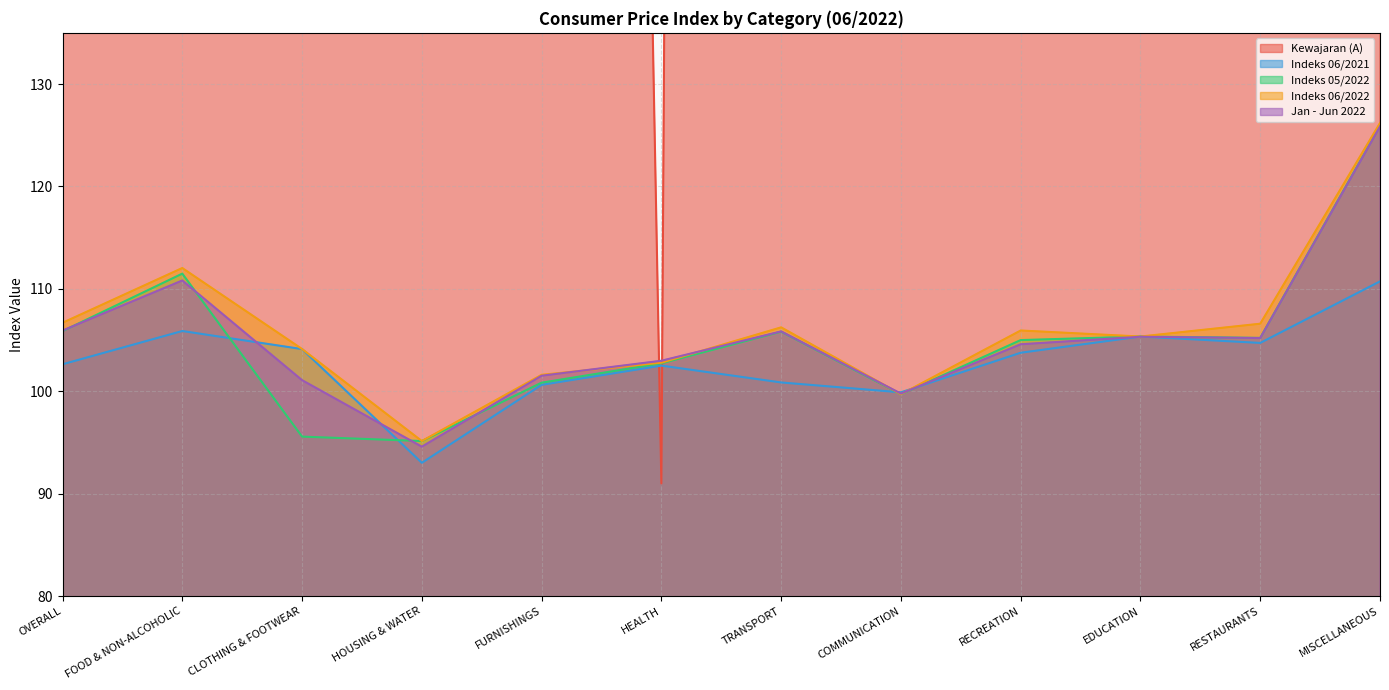

How many values in the Indeks 06/2021 series exceed 103?

6